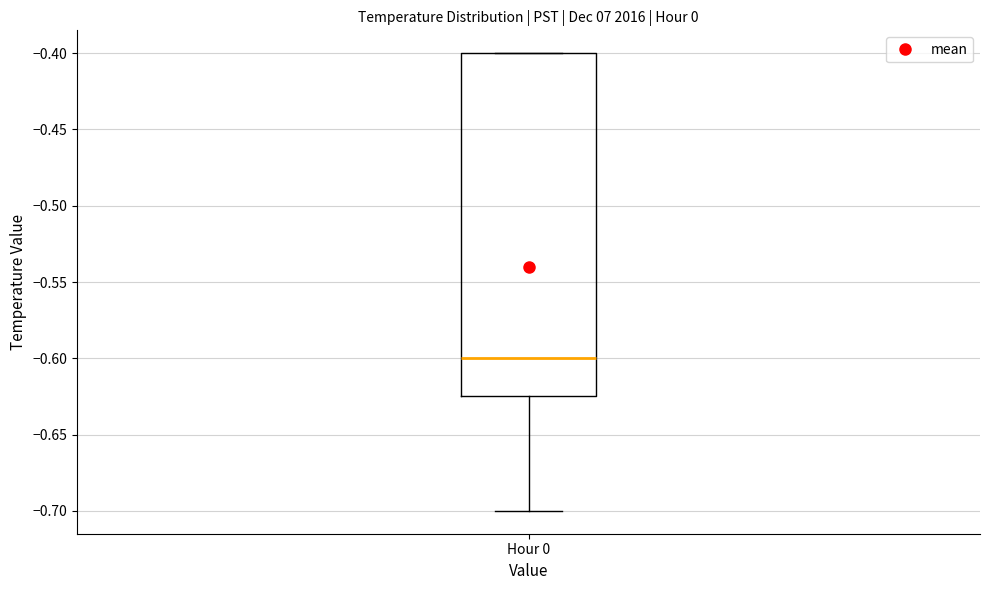

Transcribe this box plot: give where the median line is, the range the box spans, and where the two whiskers end, as read against the y-axis. The values are not printed on the chart, so give them approximately, as read against the axis.

median -0.600, box -0.625 to -0.400, whiskers -0.700 to -0.400